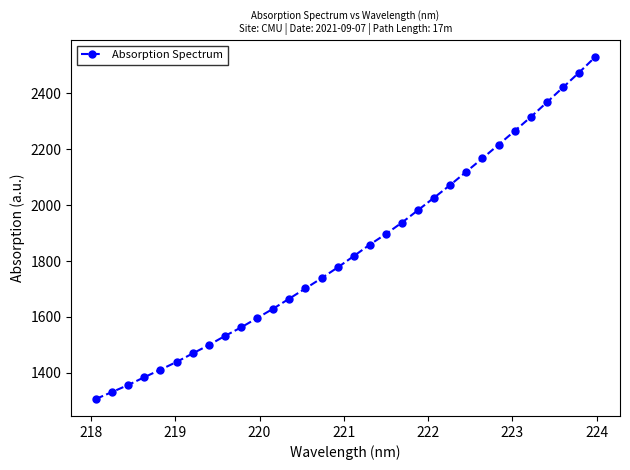

How many data points does each series have?

32